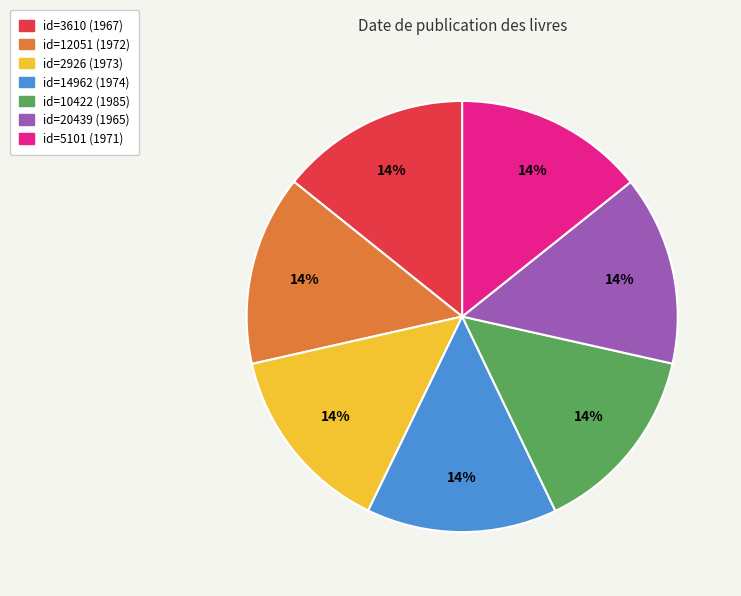

How many slices are in this pie chart?

7